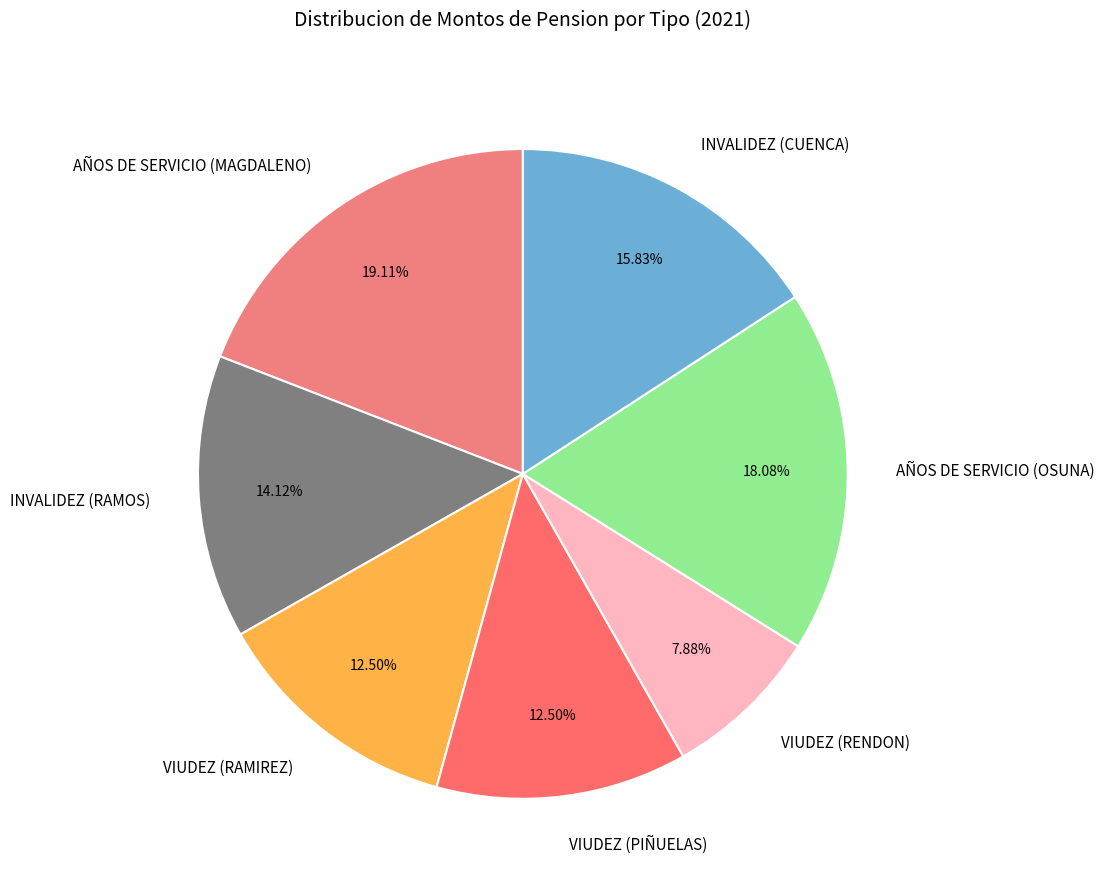

How many slices are in this pie chart?

7